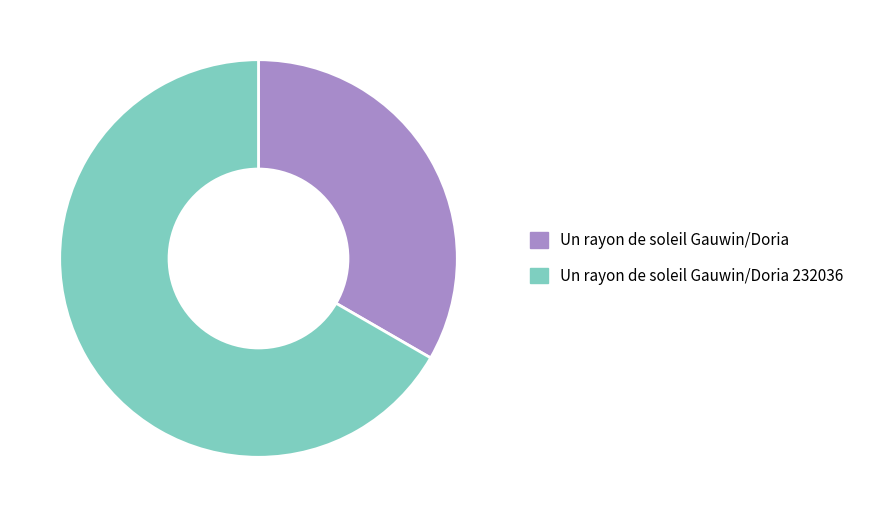

Does any single category account for the majority?

Yes